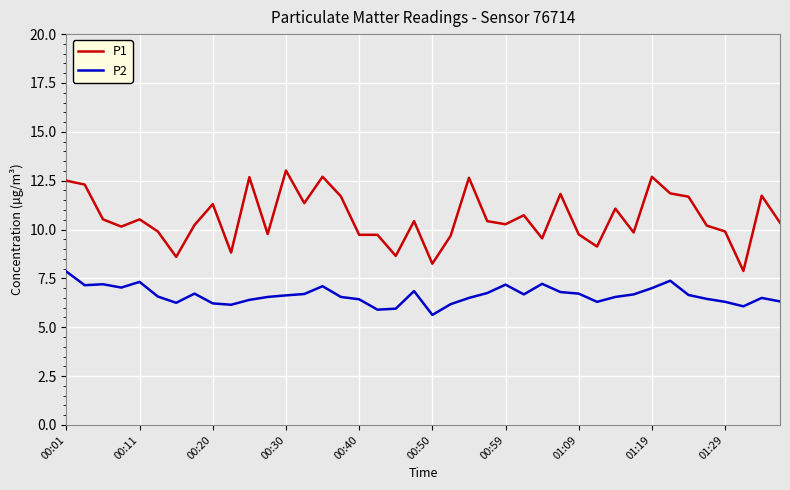

Rank the series by their maximum value, from lowest to highest.

P2, P1